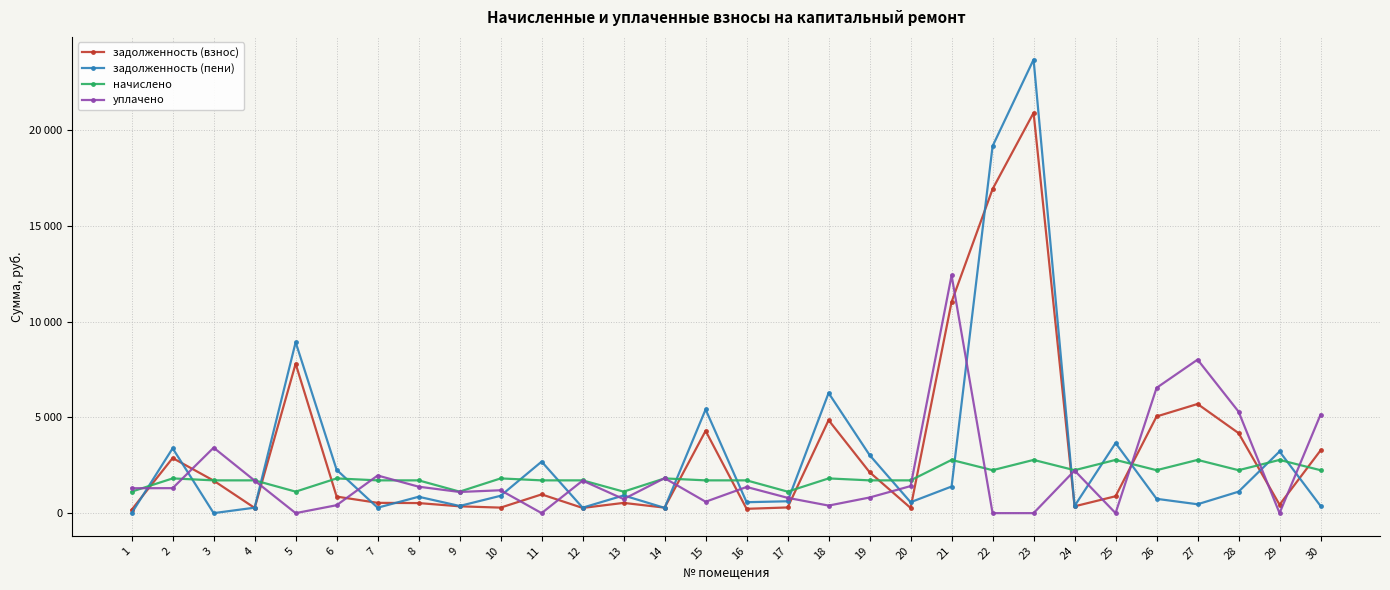

What are all the series names shown in the legend?

задолженность (взнос), задолженность (пени), начислено, уплачено